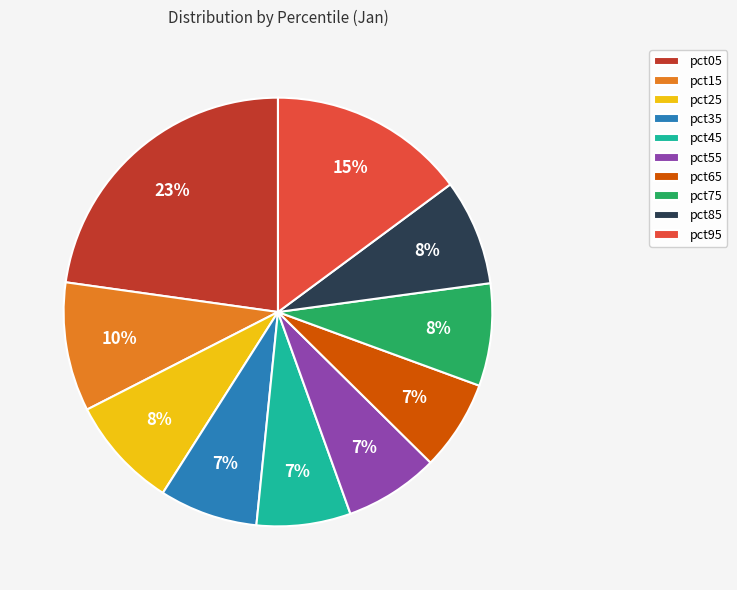

True or false: pct85 accounts for 8% of the total.

True